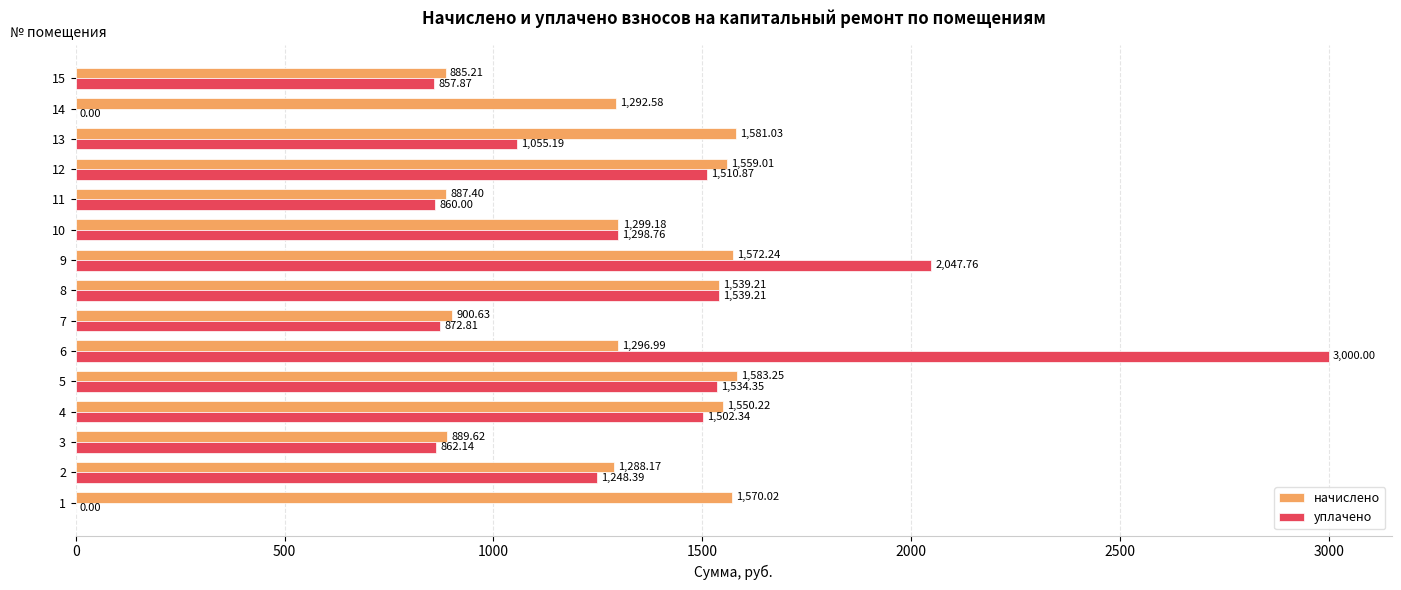

How many categories are shown in the chart?

15